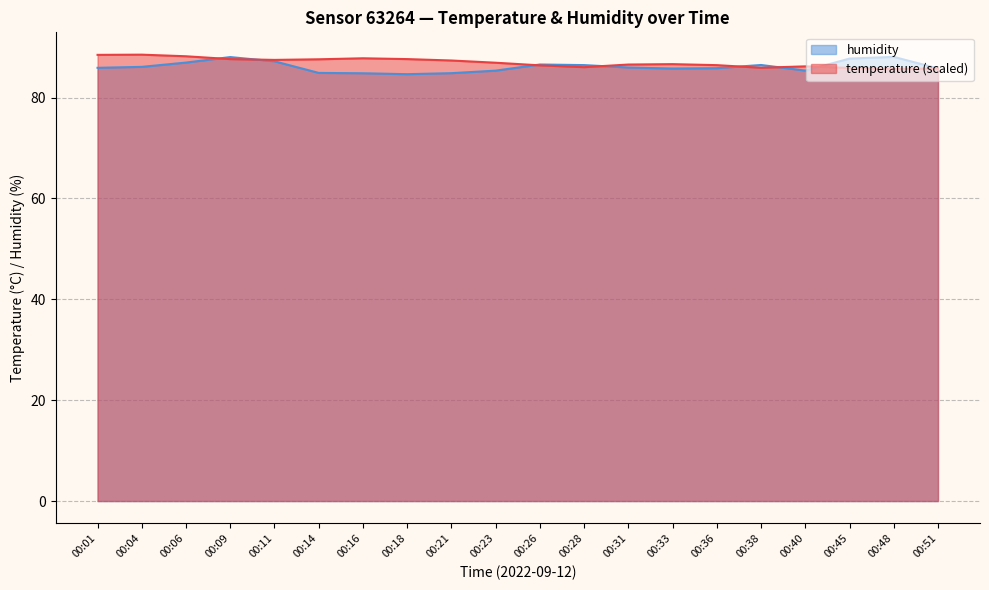

Between 00:16 and 00:48, which series saw the biggest shift?

humidity